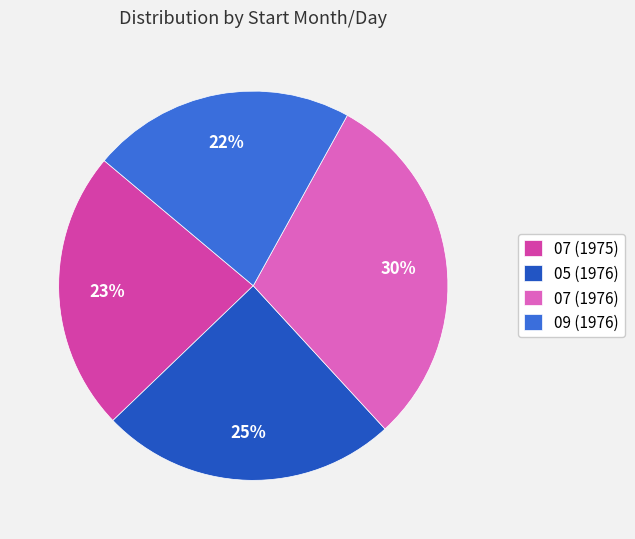

Which slice is the smallest?

09 (1976)